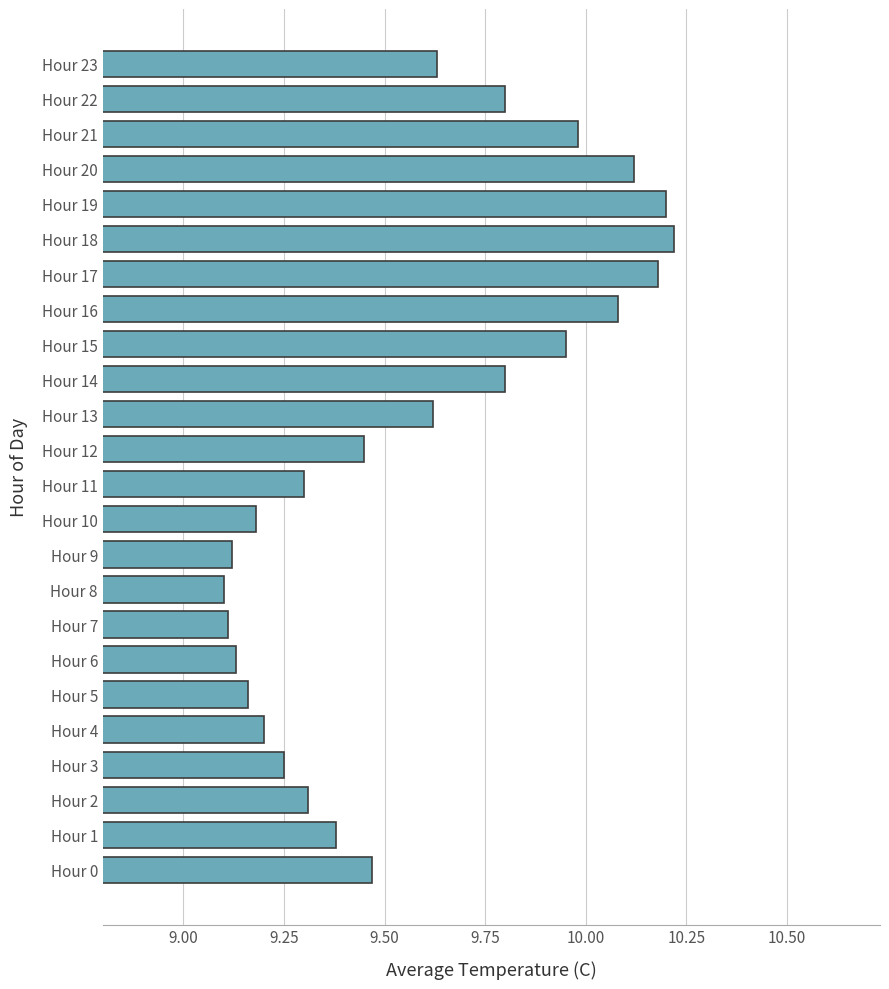

What is the difference between the maximum and minimum values?

1.1